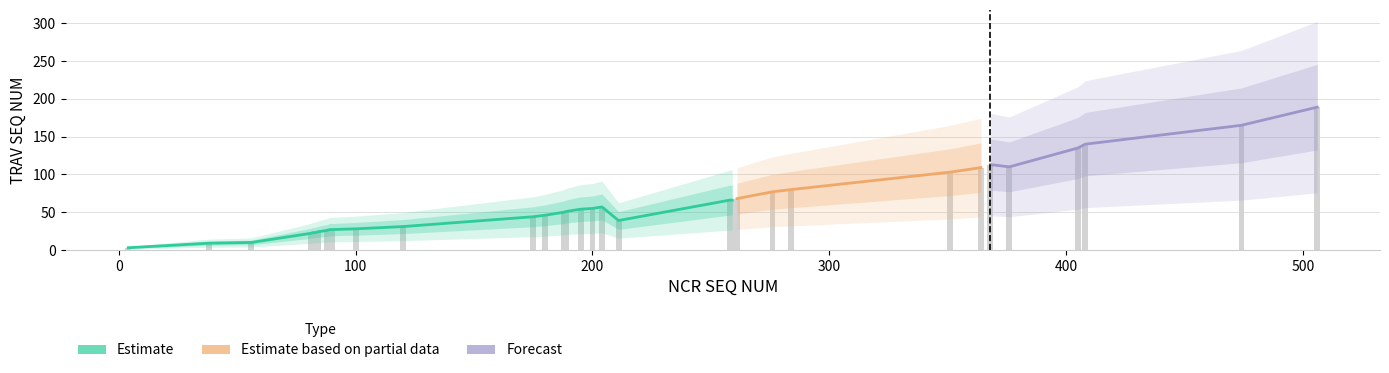

What is the difference between the second highest and minimum values?

162